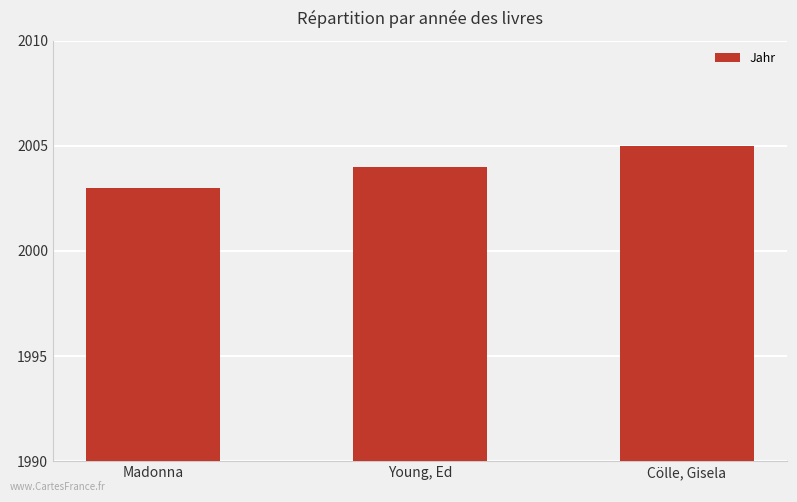

What is the sum of the values at Young, Ed and Cölle, Gisela?

4009